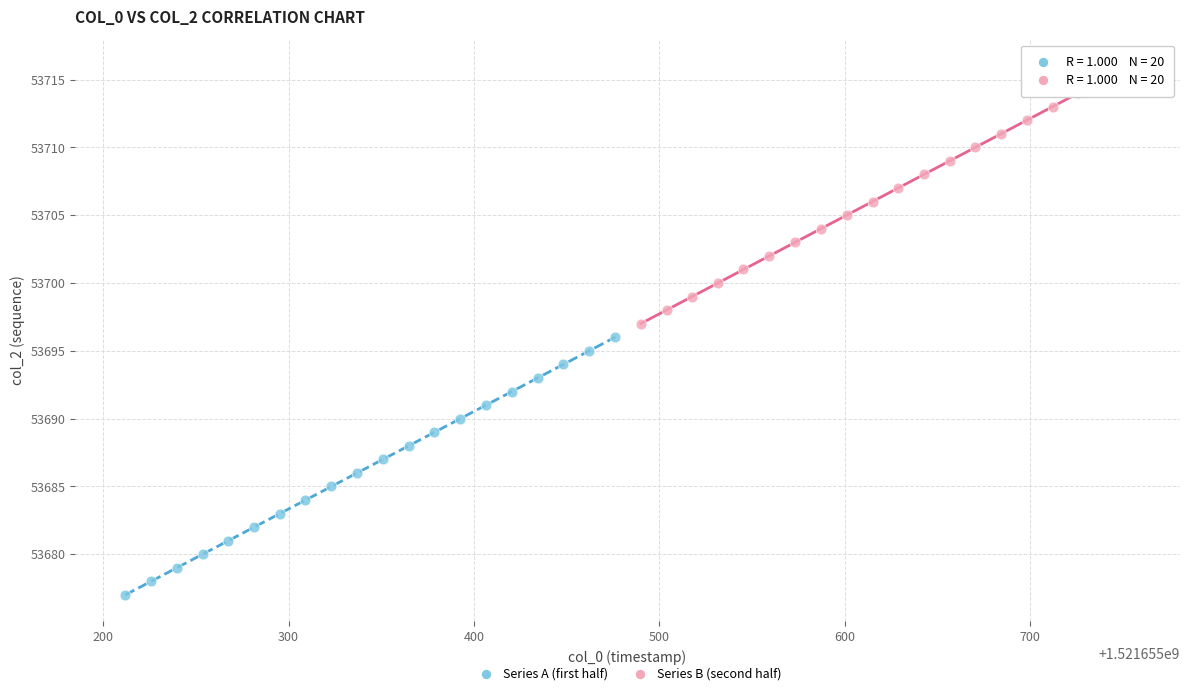

Which series reaches the minimum Y coordinate?

Series A (first half)